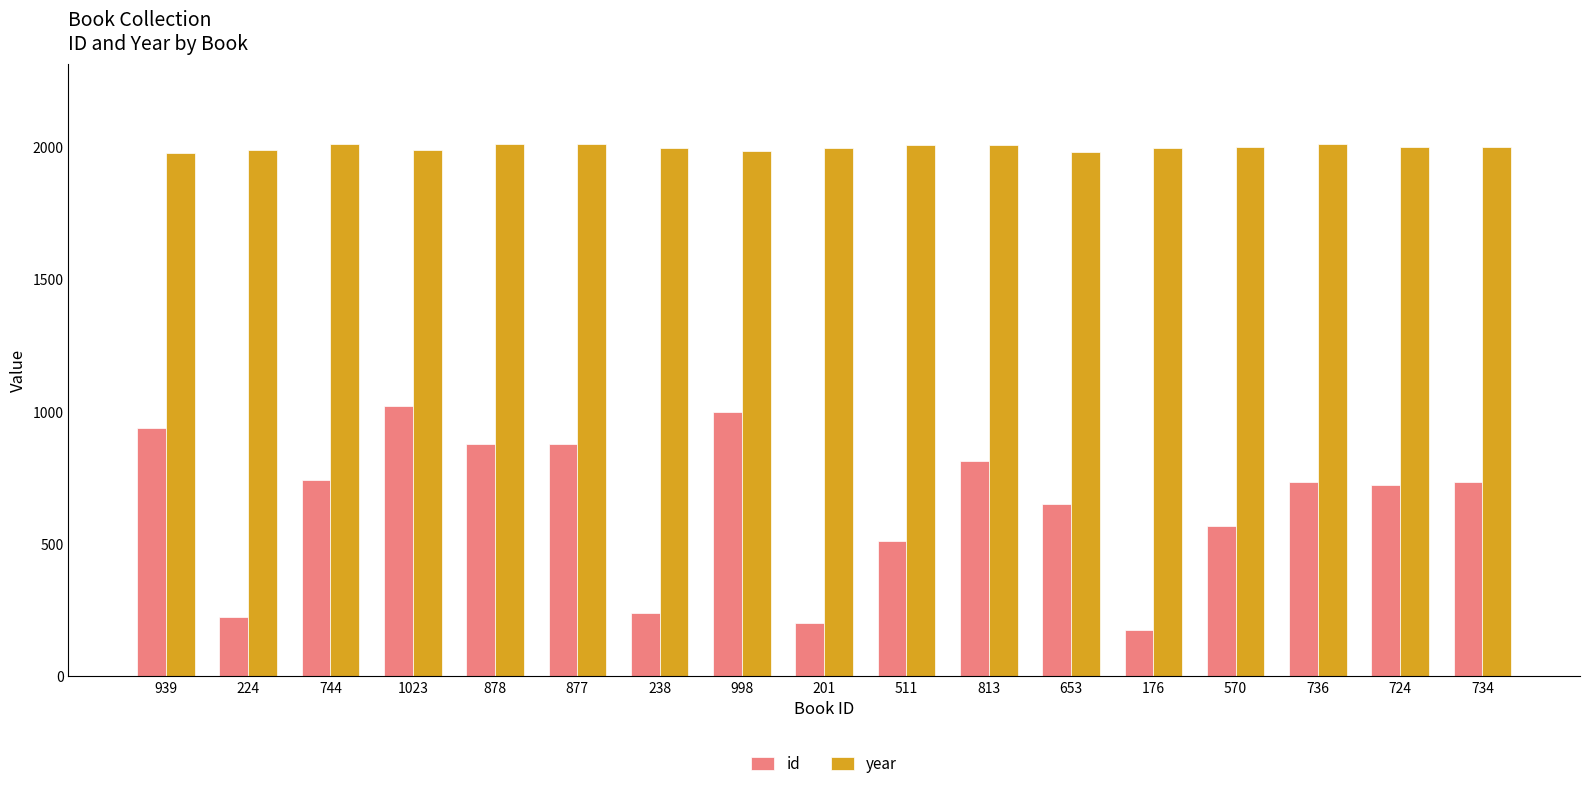

What is the difference between the id values at 813 and 1023?

210